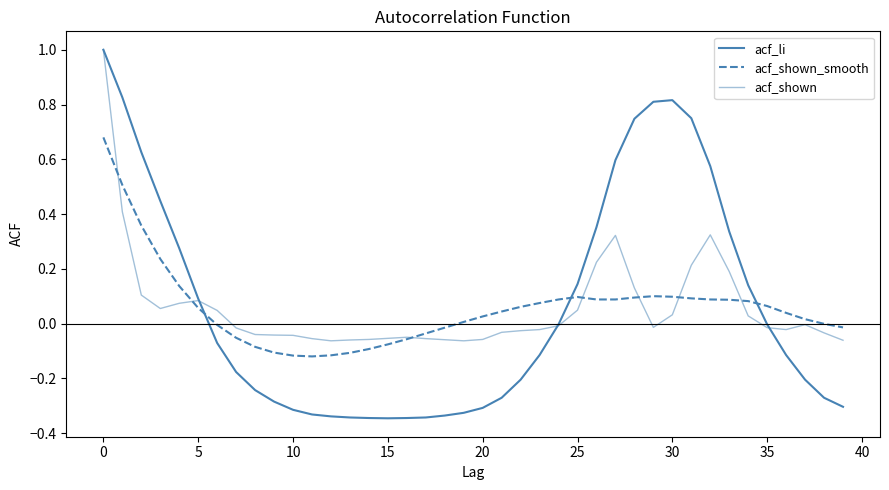

Where is the first local minimum for acf_shown_smooth?

11